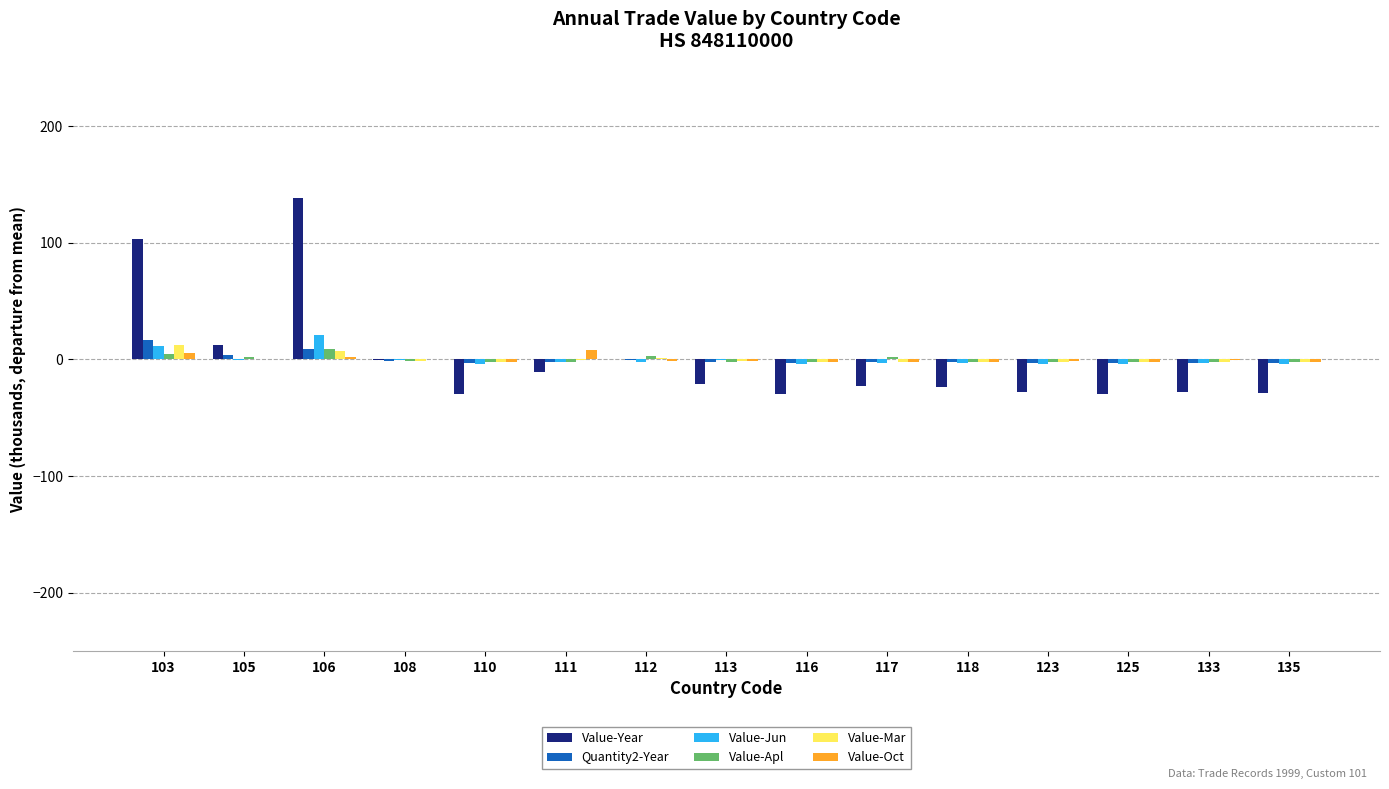

Where does the Value-Year series first go above -22?

103